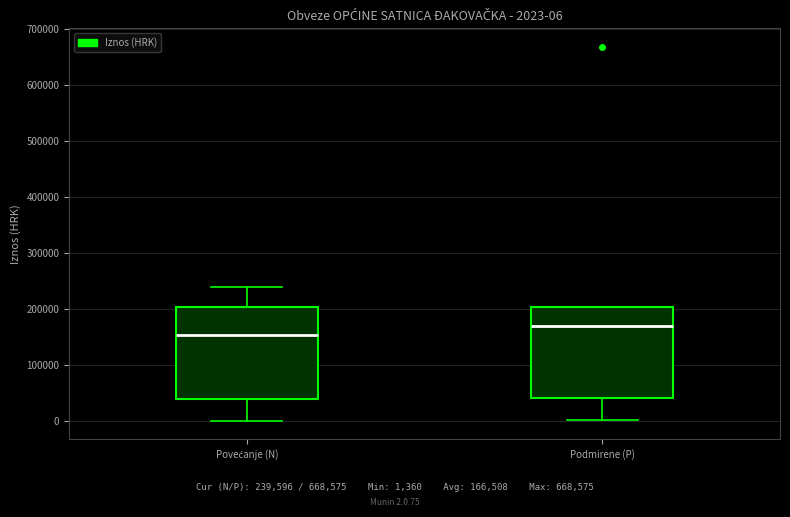

Which box's median line is the highest?

Podmirene (P)